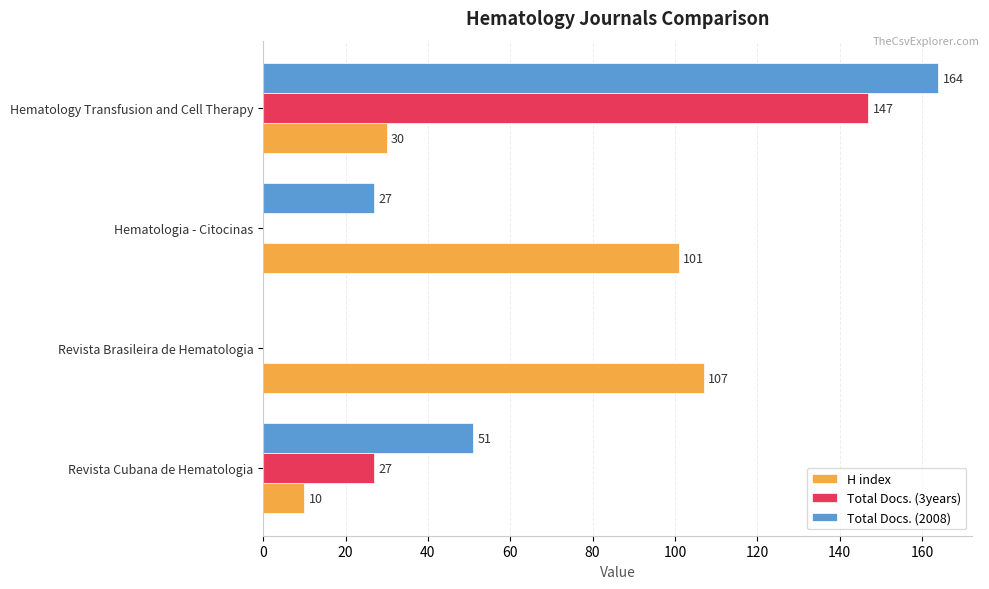

Count the number of categories in the chart.

4